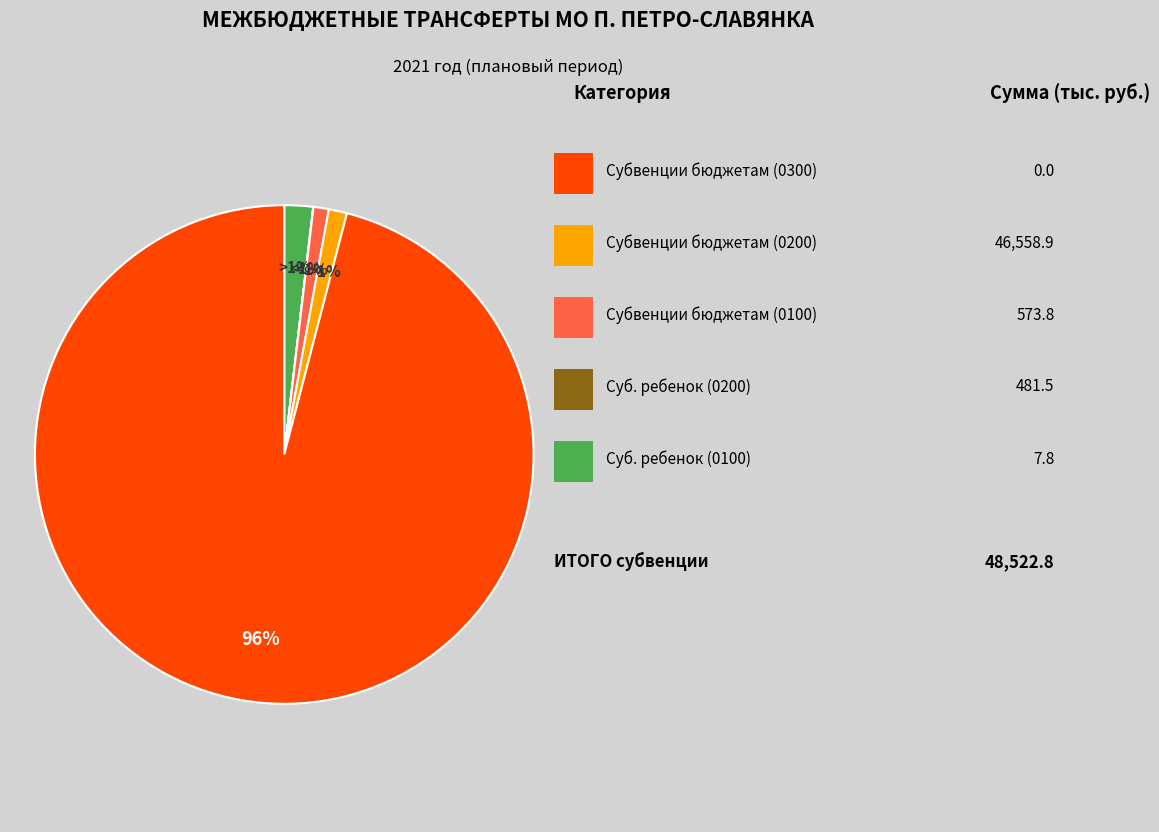

True or false: Субвенции на содержание ребенка (0200) accounts for 0% of the total.

True